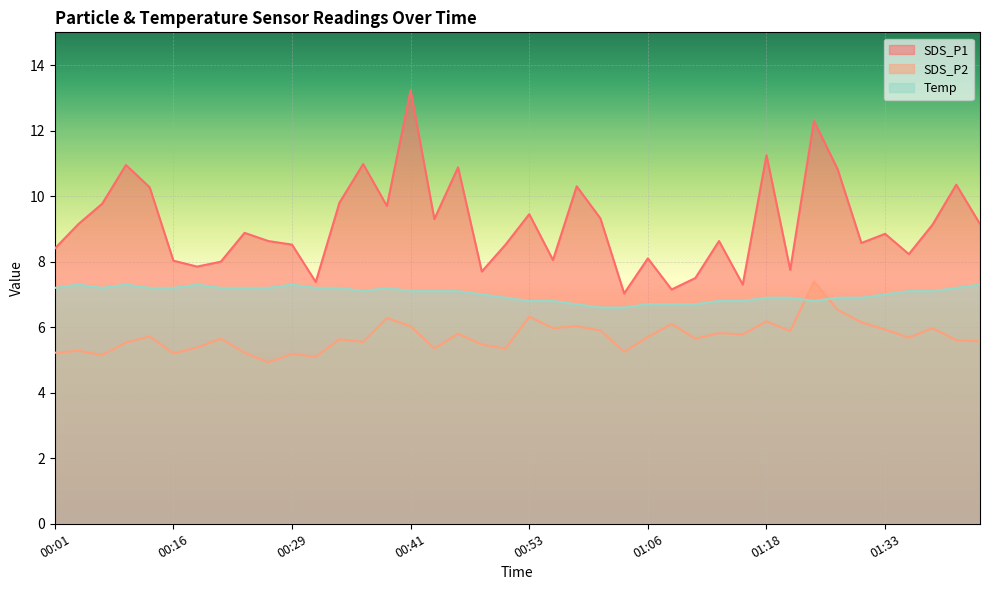

How many intersections are there between Temp and SDS_P2?

2